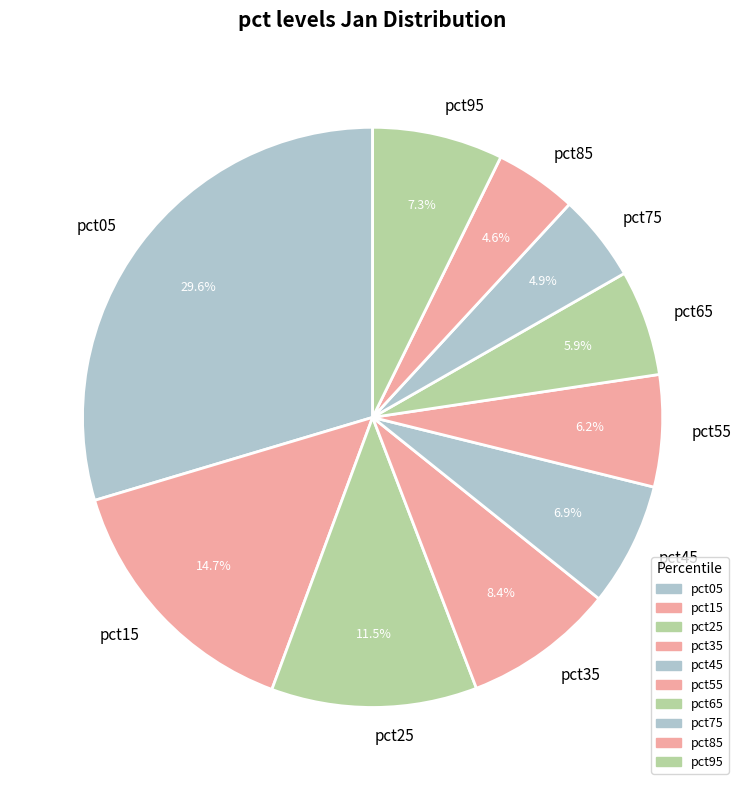

The pct25 slice represents 2% of the pie. True or false?

False